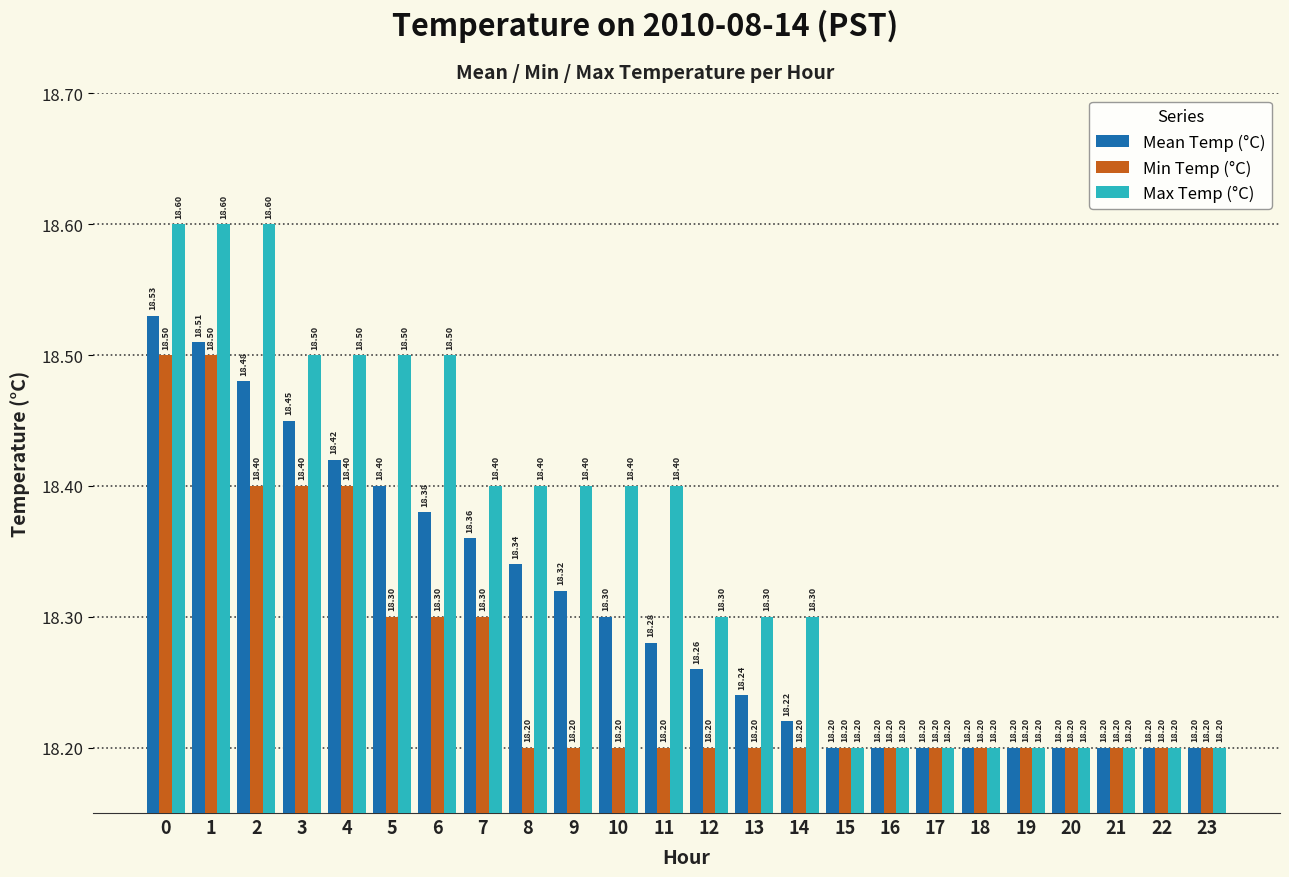

Is the value of Max Temp (°C) at 12 greater than the value of Min Temp (°C) at 16?

Yes